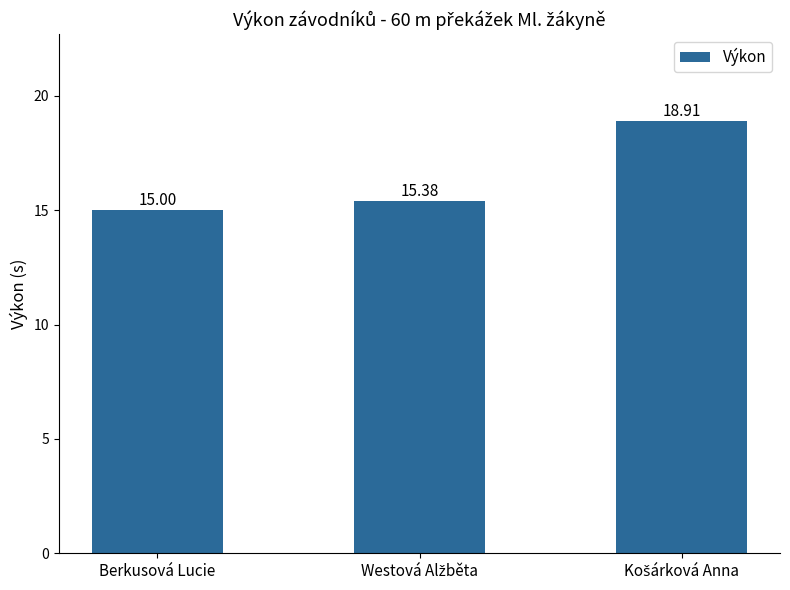

What is the sum of all values?

49.3